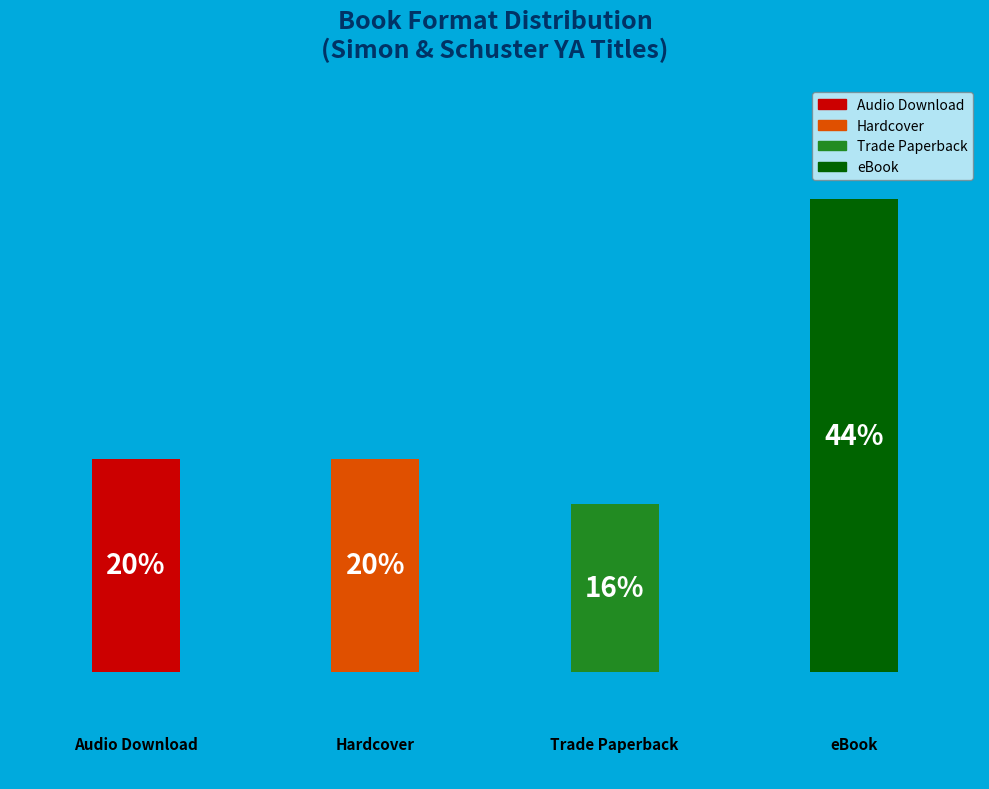

To the nearest percent, what is the average slice percentage?

25%